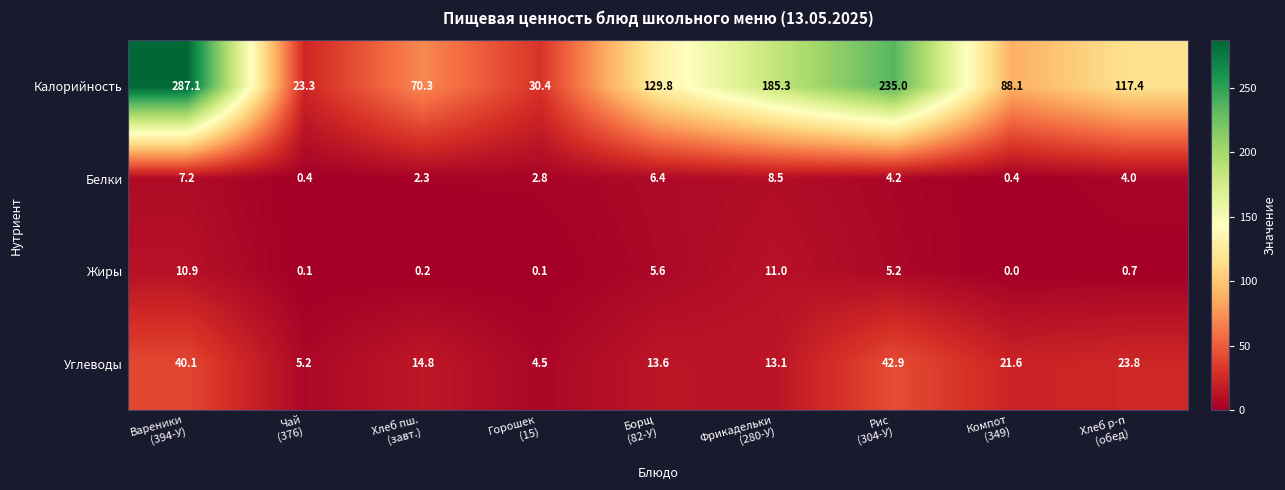

List the series in order of their peak value, highest first.

Калорийность, Углеводы, Жиры, Белки